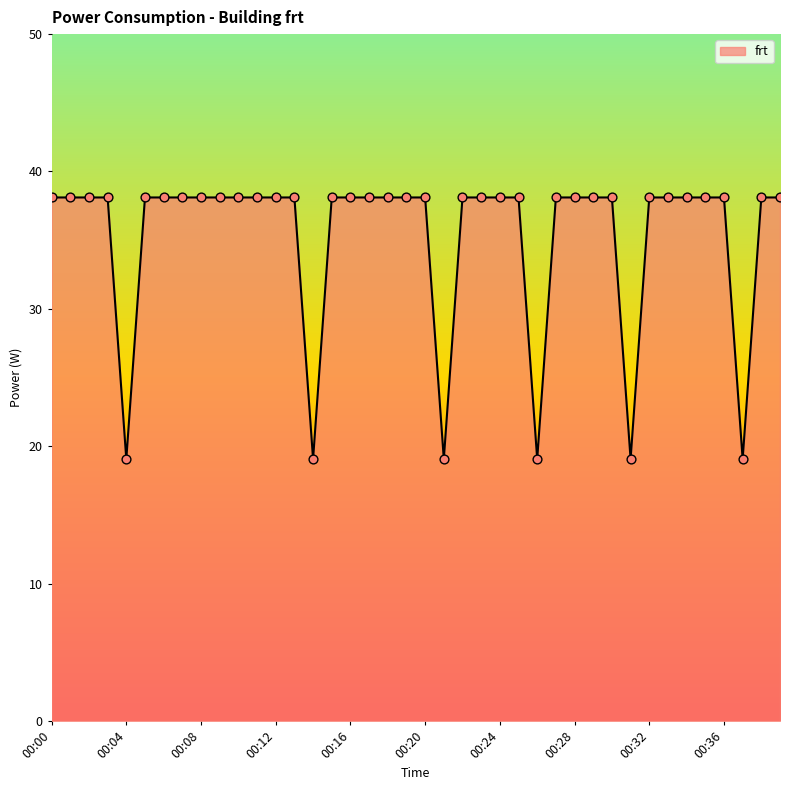

What is the maximum value shown in the chart?

38.1